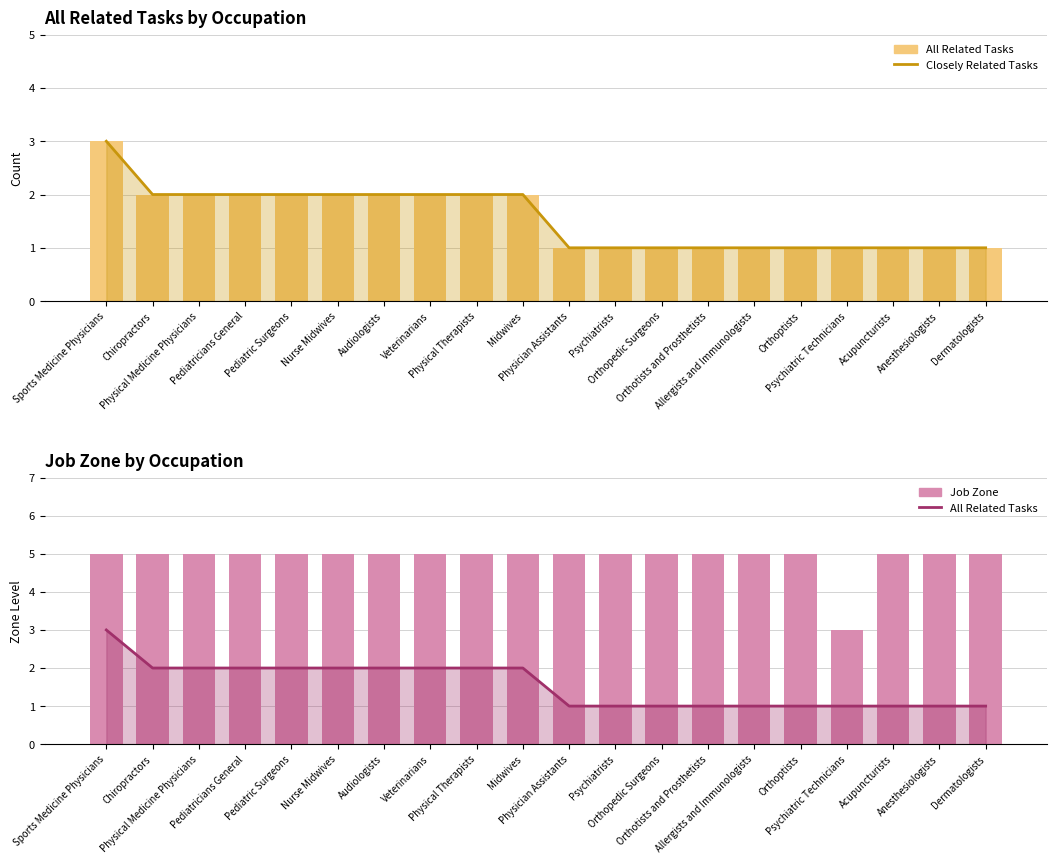

What is the sum of all All Related Tasks (rolling) values?

31